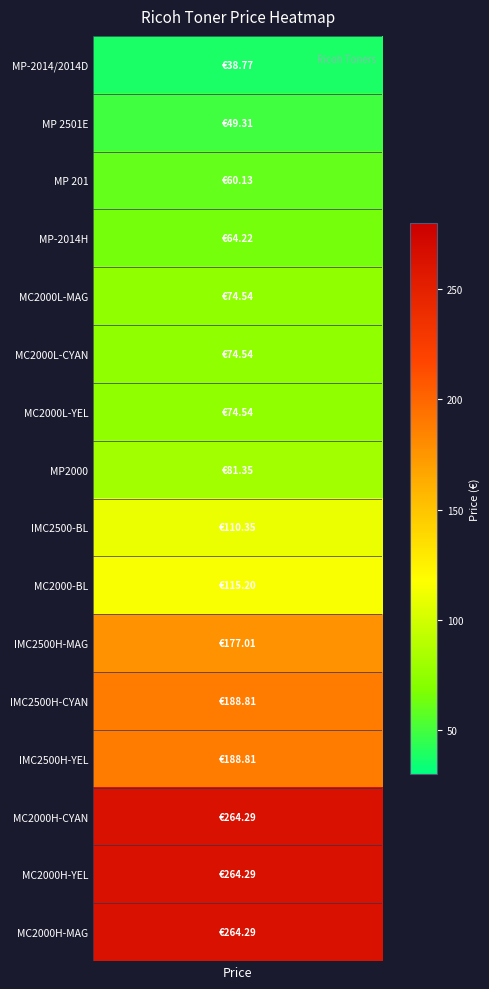

Which has a higher value, RICOH-TON-MC2000H-YEL or RICOH-TON-MP2000?

RICOH-TON-MC2000H-YEL